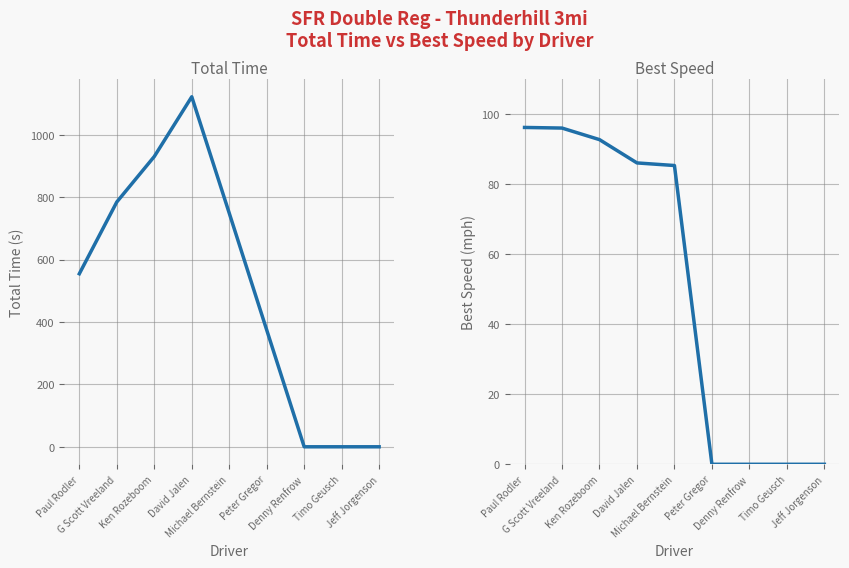

True or false: Best Speed has more than 0 points higher than both neighbors.

False